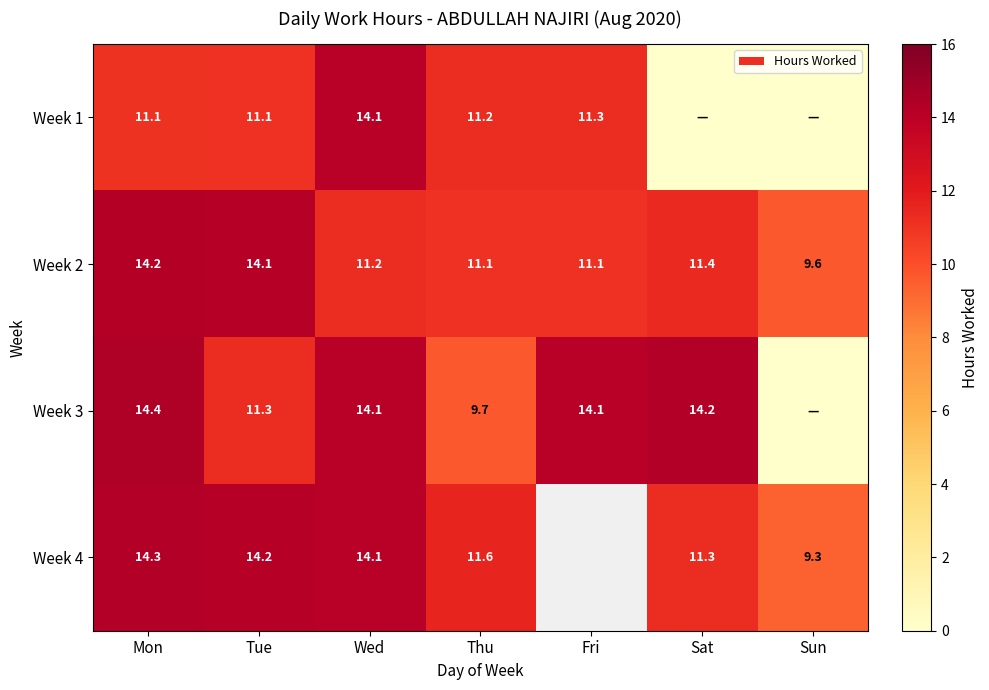

Between Tue and Sun, which series saw the biggest shift?

Week 3